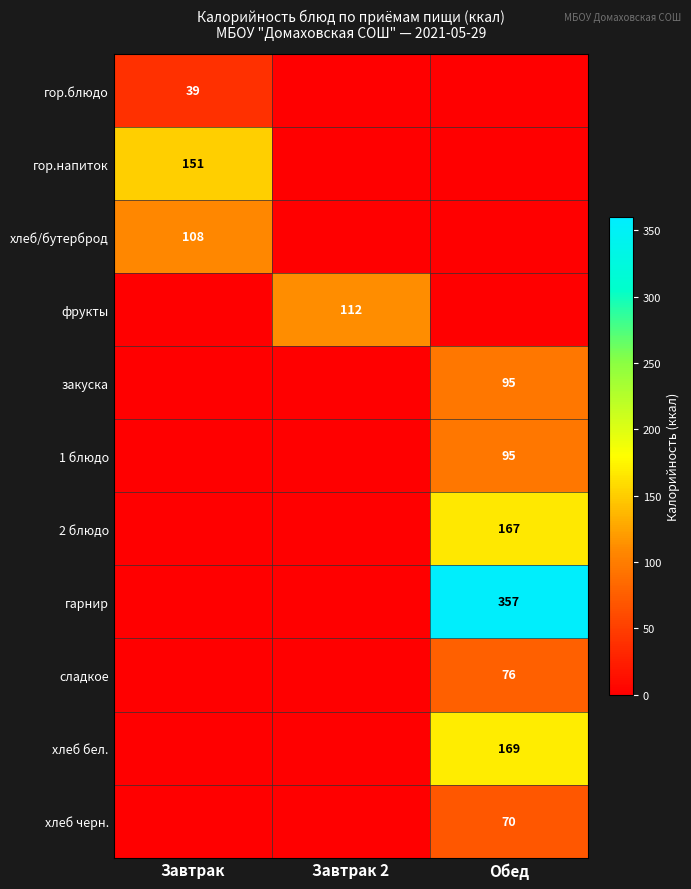

How many positive values does the гор.напиток series have?

1